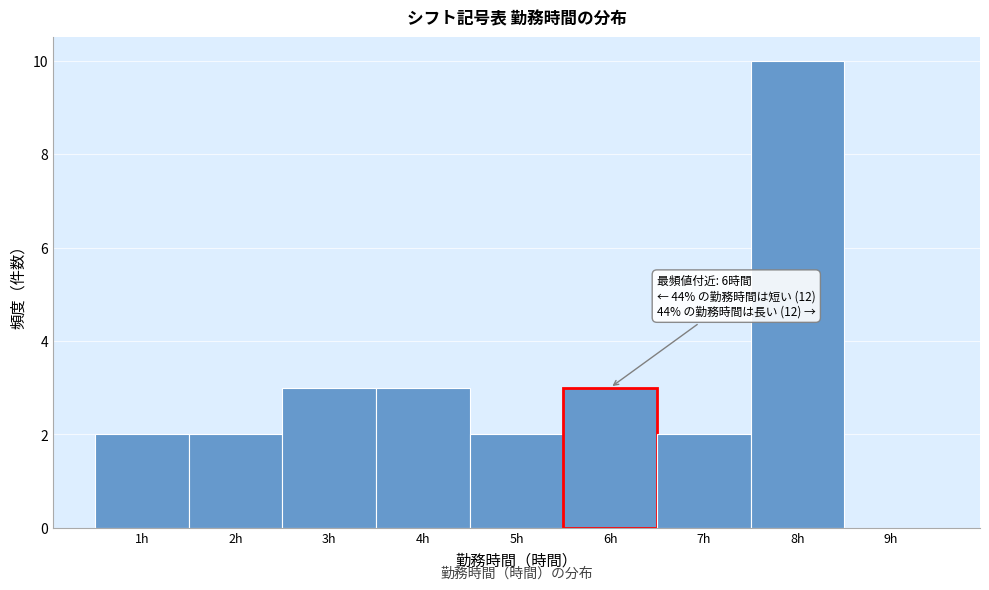

Over which range of the x-axis is the bar tallest?

7.5 to 8.5